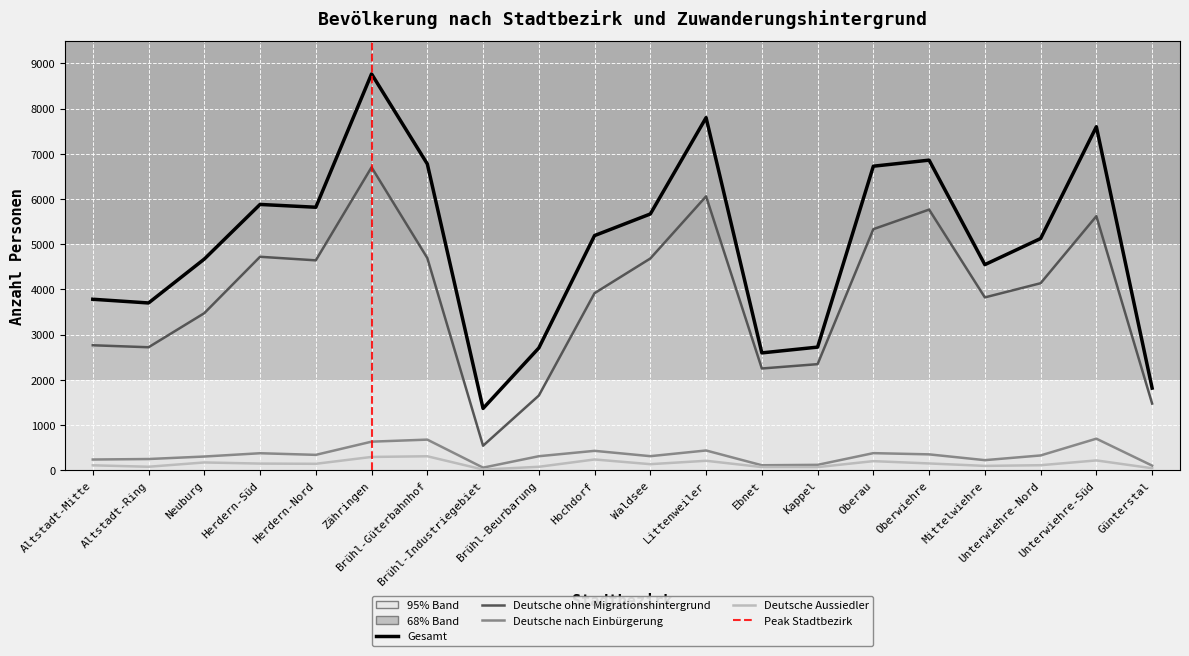

What is the sum of the Gesamt values at Oberau and Günterstal?

8544